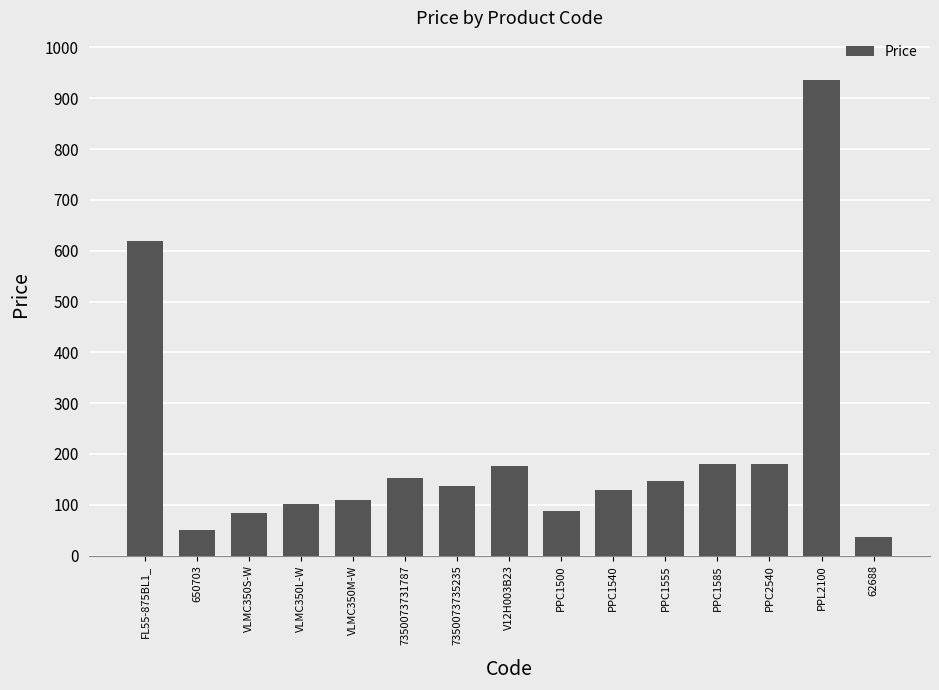

How many data points are above 137?

8